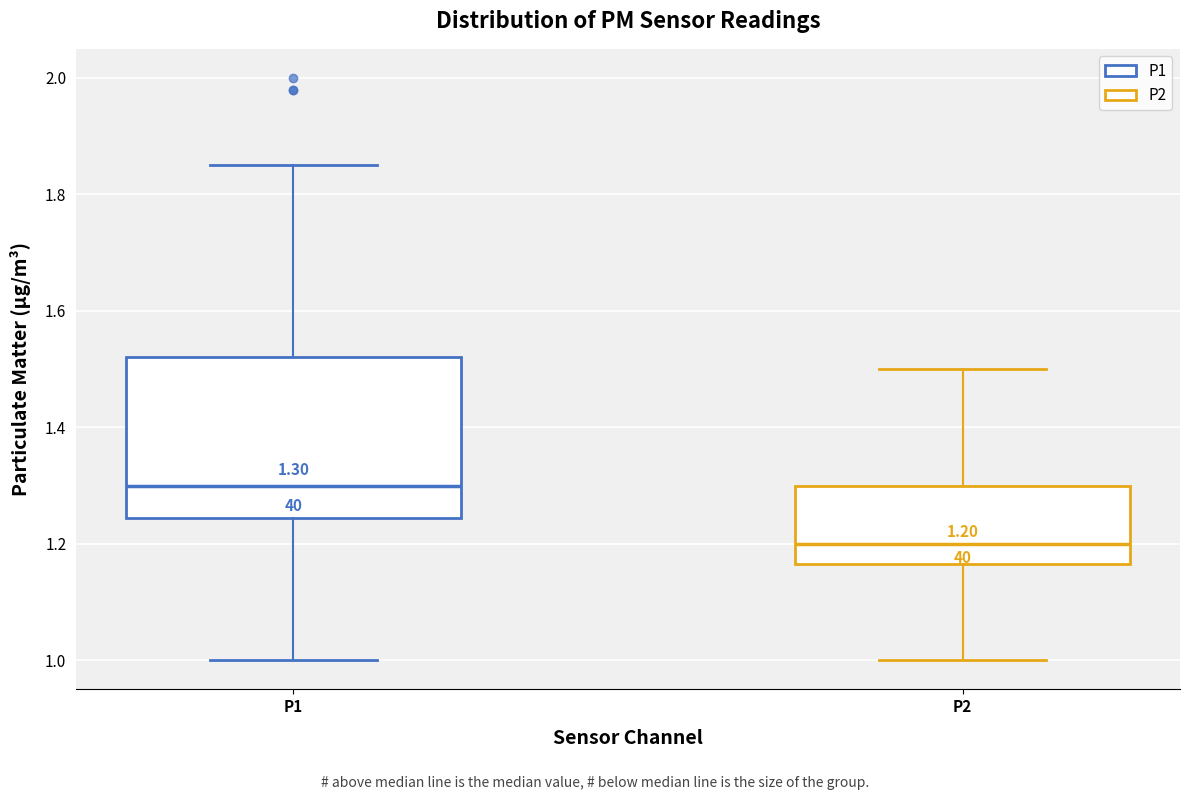

Which box has the lowest median line?

P2